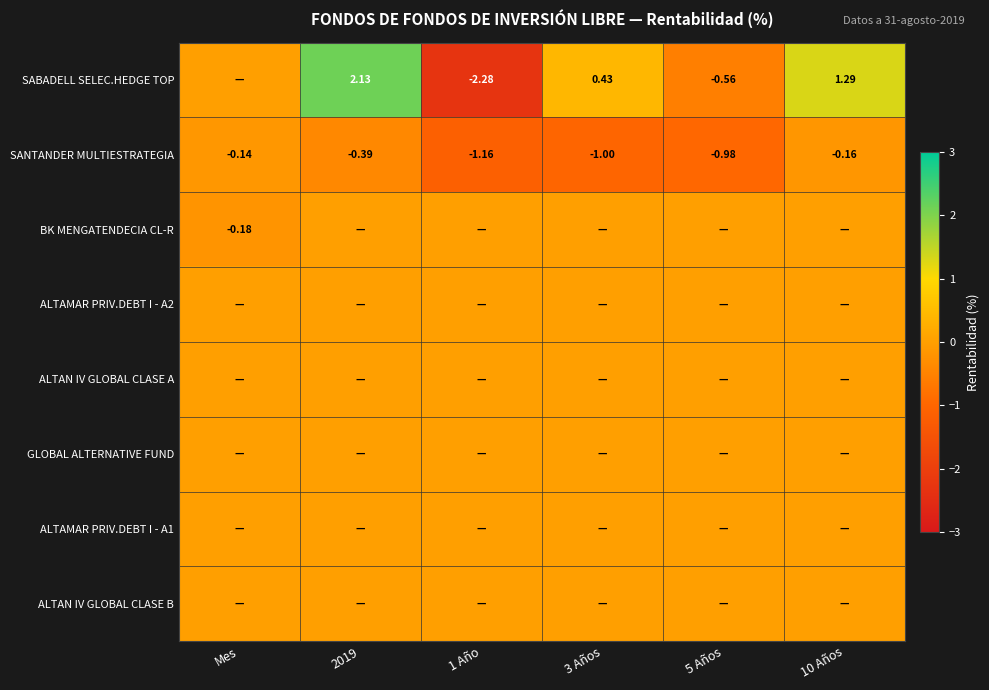

What is the spread (max minus min) of values at Mes?

0.2